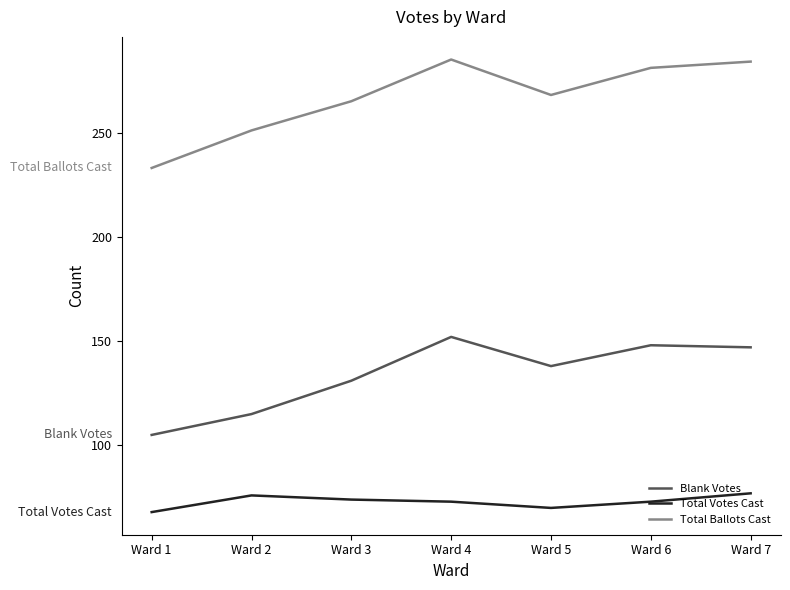

In Total Ballots Cast, how many points are lower than both neighbors (excluding endpoints)?

1